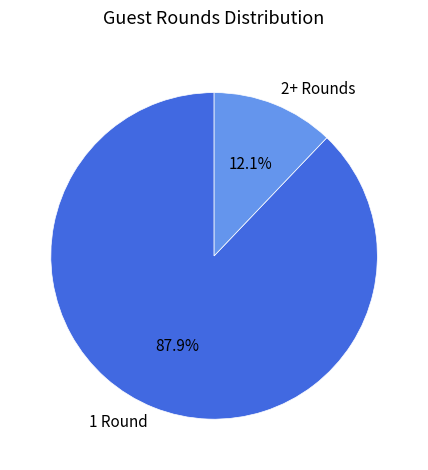

To the nearest percent, what is the average slice percentage?

50%